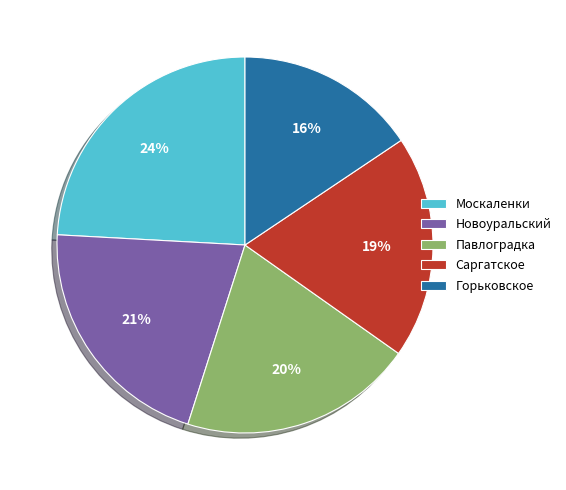

Which category has the biggest portion of the pie?

Москаленки